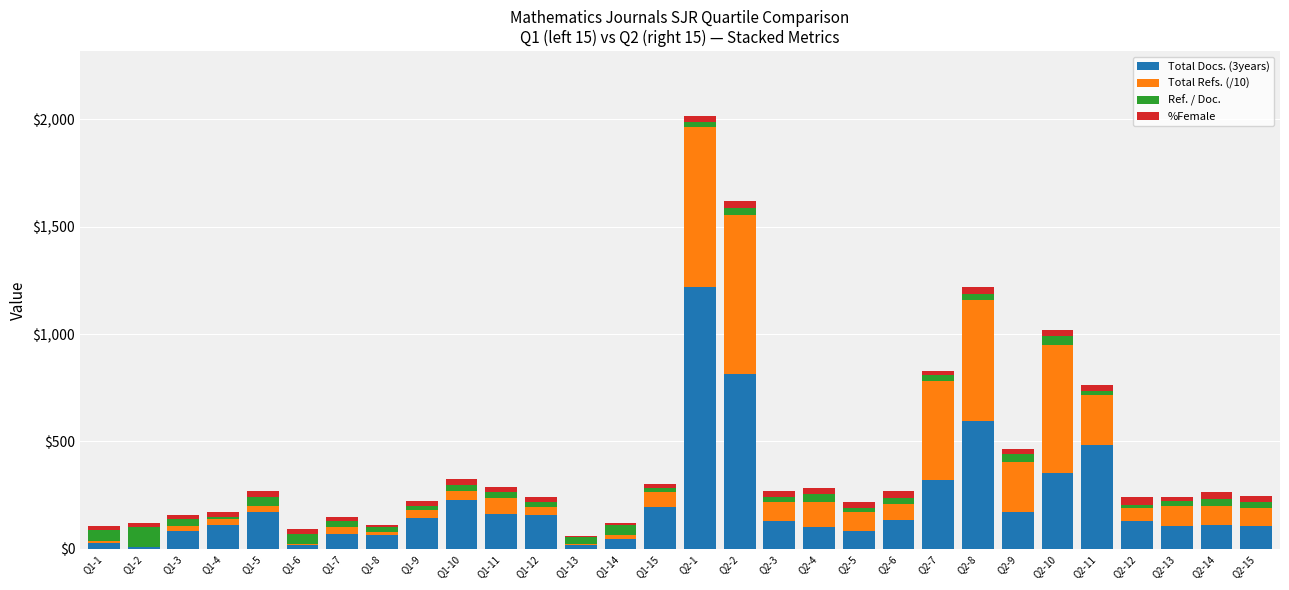

Are the bars grouped side by side (vs. stacked)?

No